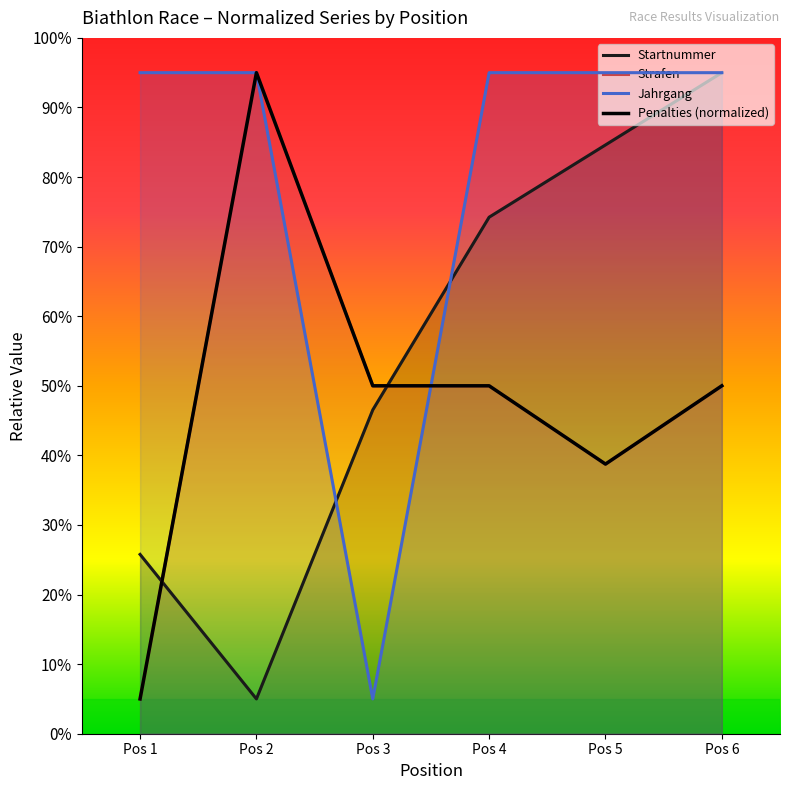

At which category does Jahrgang reach its first local valley?

Pos 3